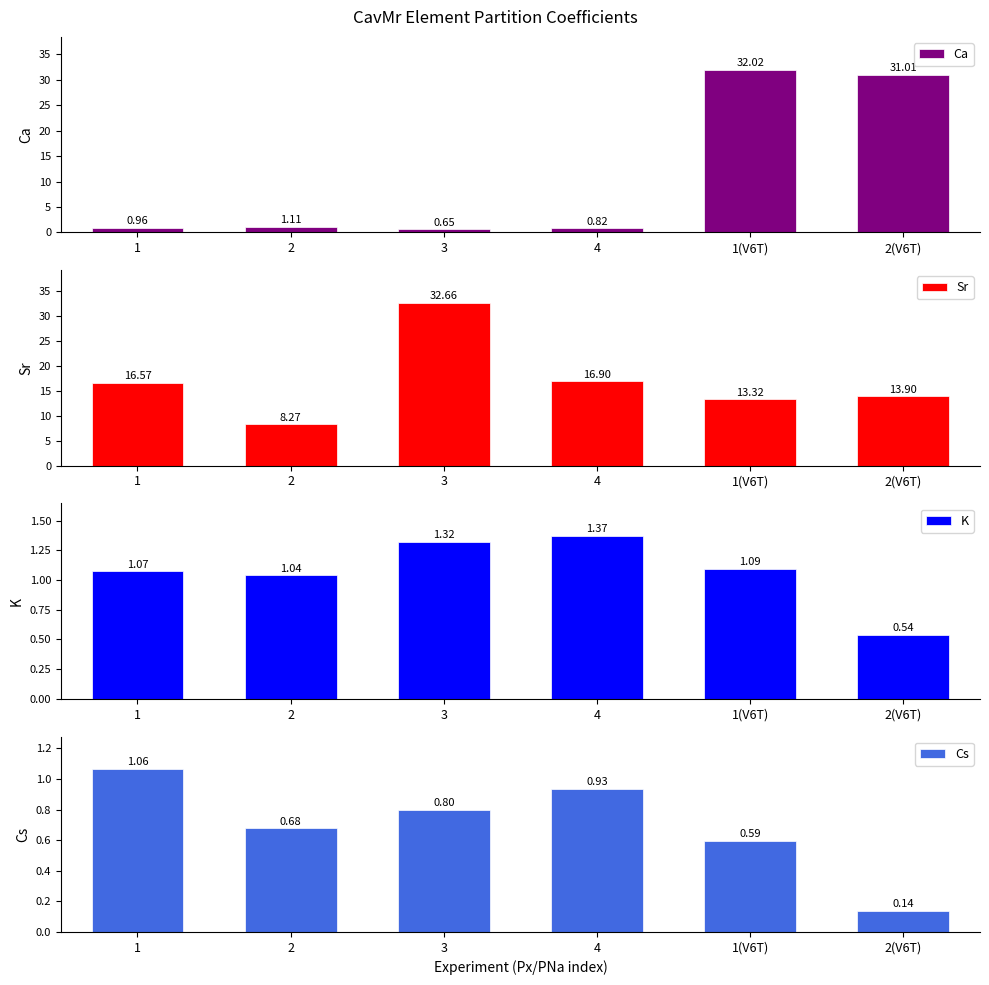

At which label is Ca closest to 16?

2